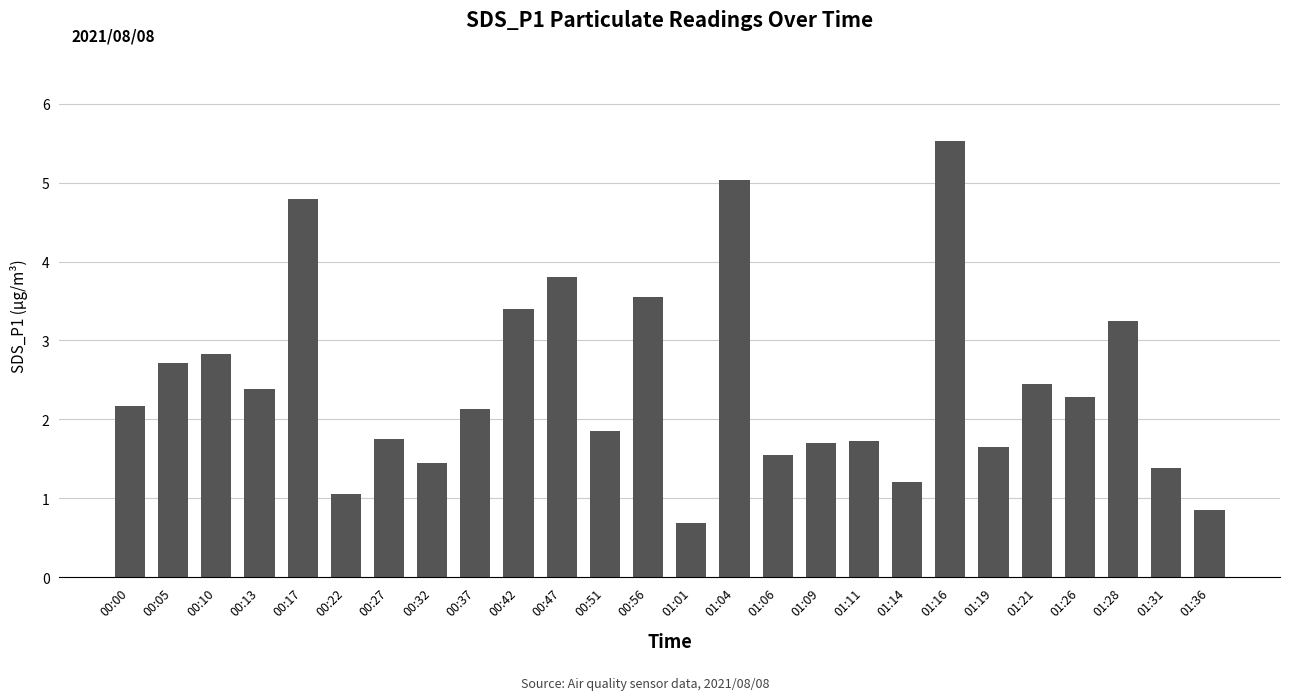

Where does the data first go above 2?

00:00